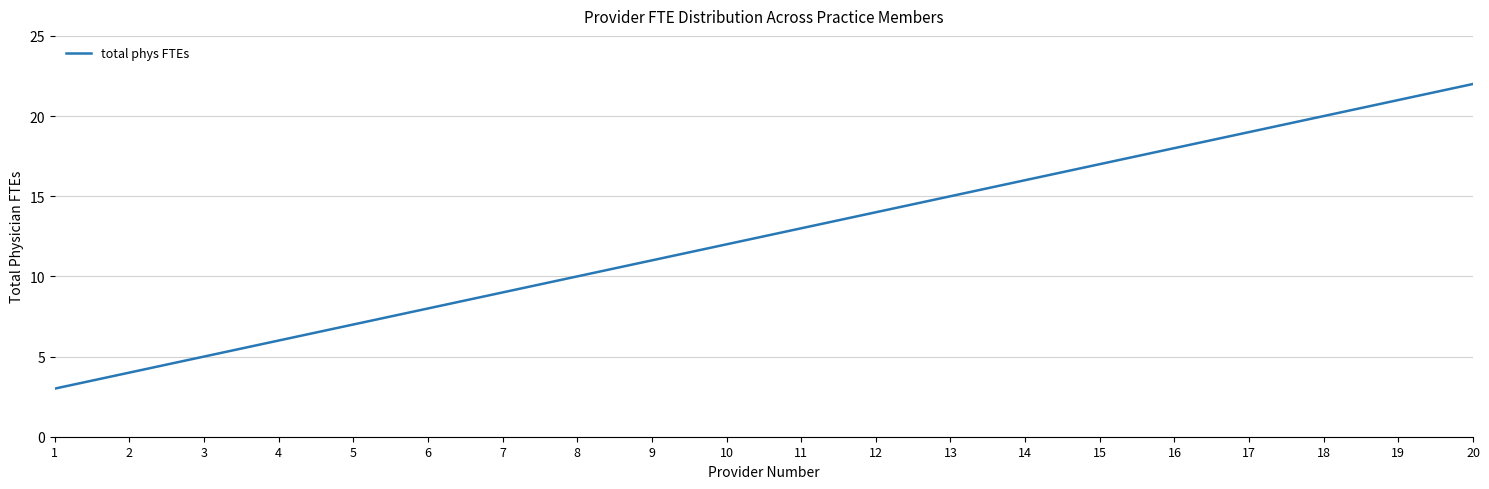

Reading left to right, extract all data points from this chart.

1=3	2=4	3=5	4=6	5=7	6=8	7=9	8=10	9=11	10=12	11=13	12=14	13=15	14=16	15=17	16=18	17=19	18=20	19=21	20=22